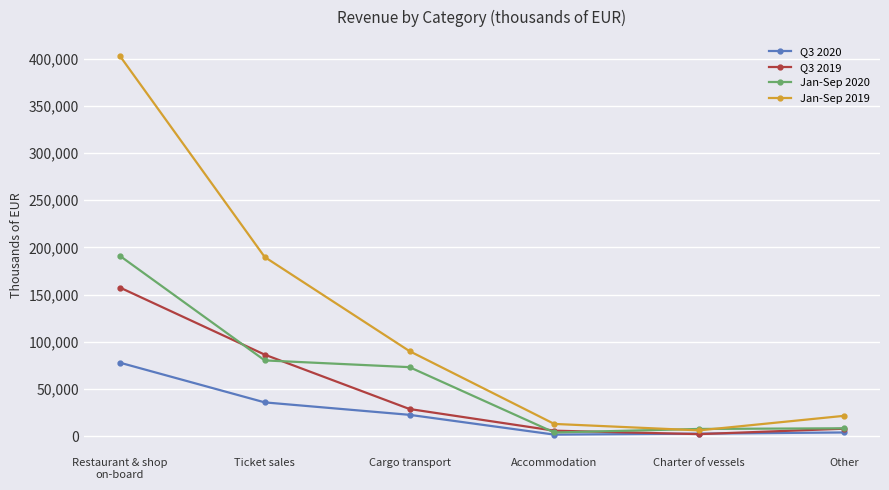

What is the difference between the highest and lowest values at Charter of vessels?

5505.5